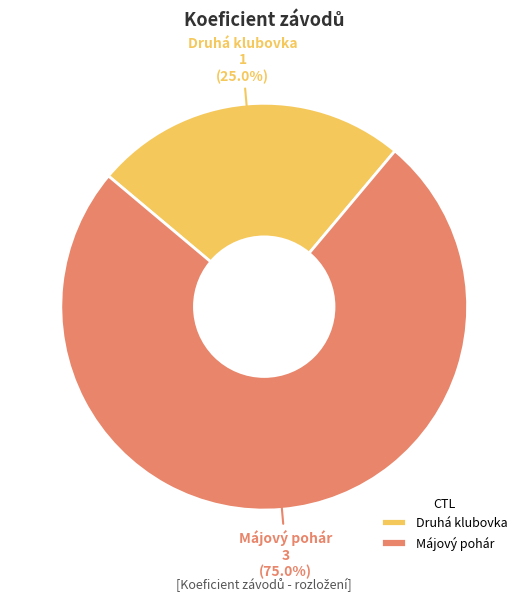

Which category accounts for the majority?

Májový pohár